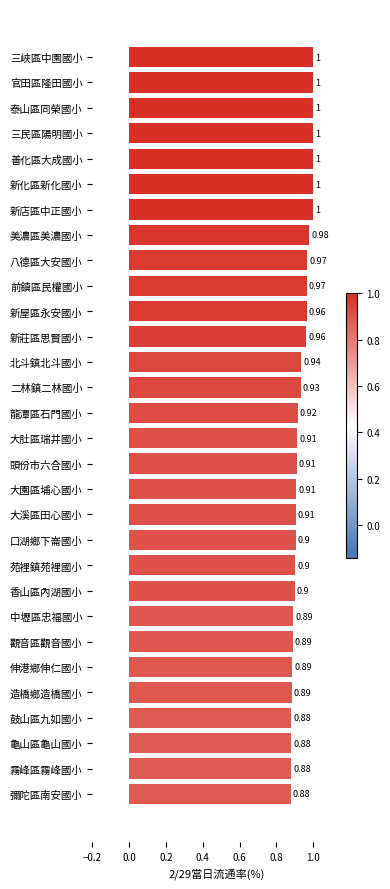

What is the greatest value displayed?

1.0